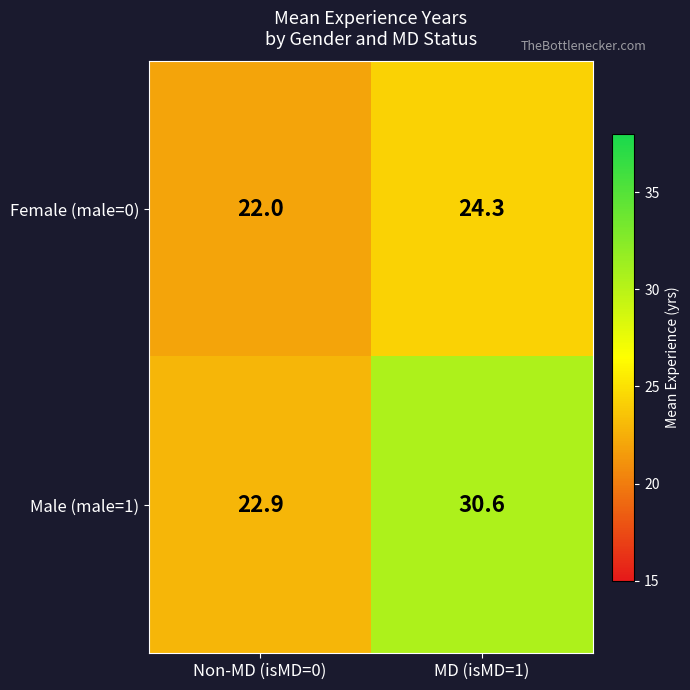

What is the difference between the maximum and minimum values in the Male (male=1) series?

7.7